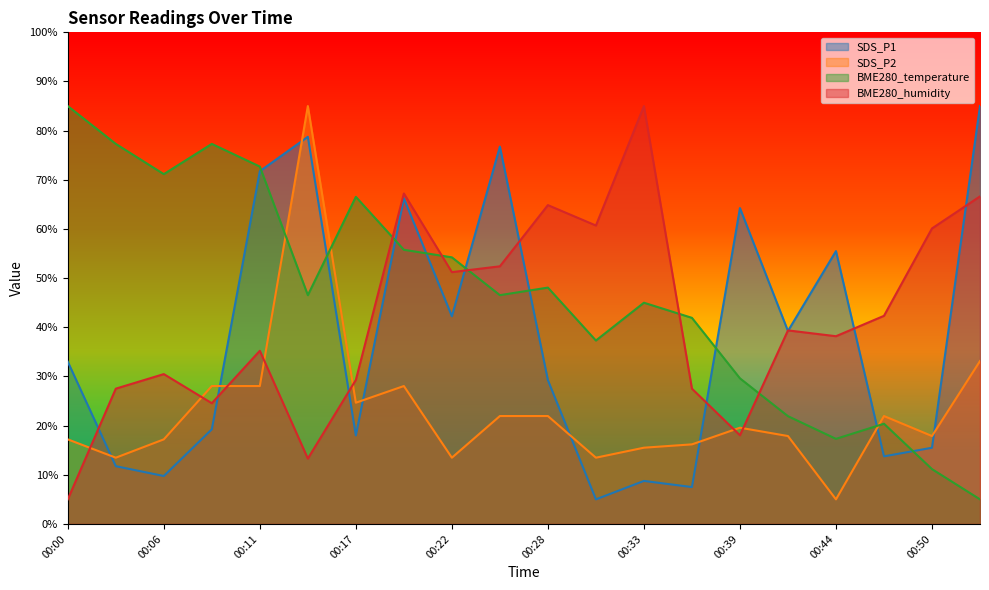

What is the difference between the maximum and minimum values in the SDS_P1 series?

80.0